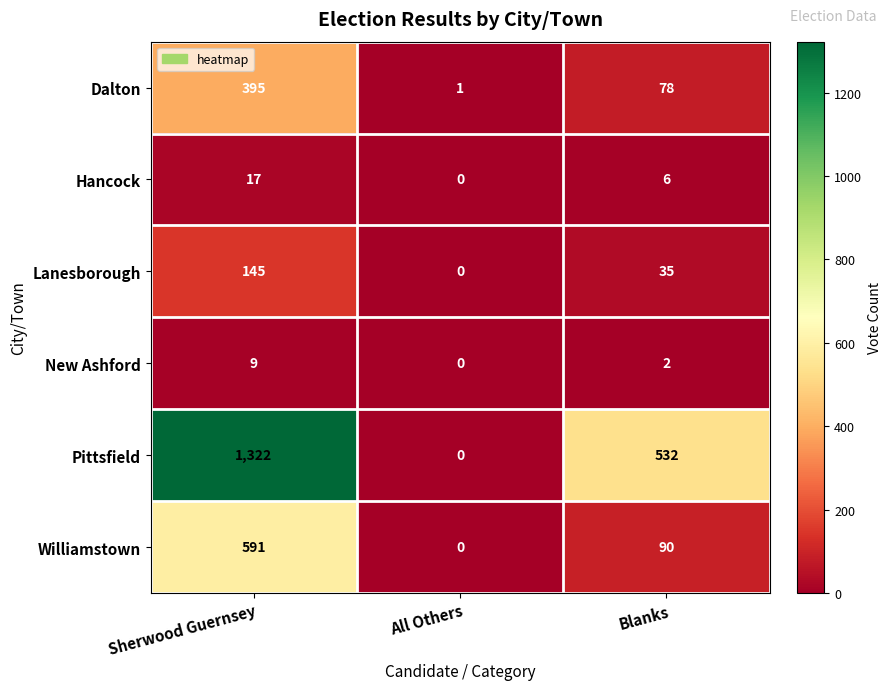

Reading left to right, transcribe all the data shown in this chart.

Dalton: 395	1	78
Hancock: 17	0	6
Lanesborough: 145	0	35
New Ashford: 9	0	2
Pittsfield: 1322	0	532
Williamstown: 591	0	90